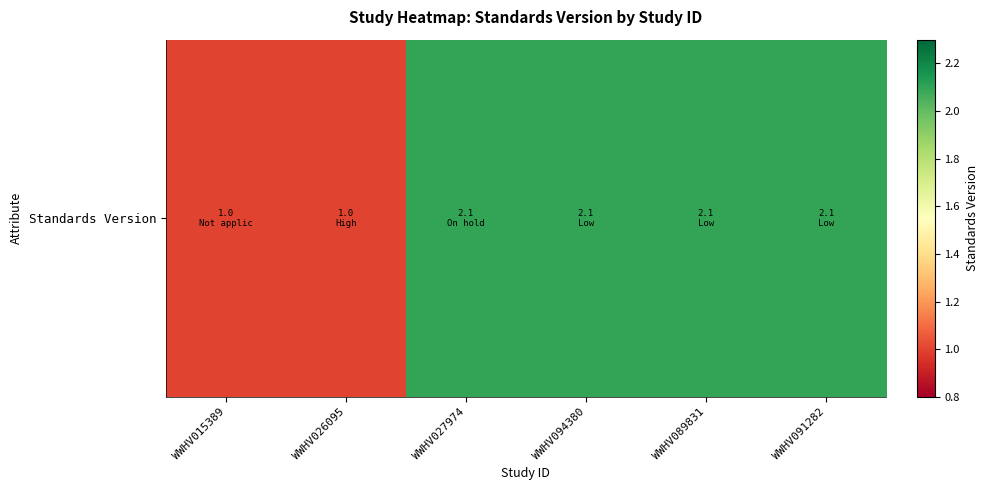

What value does the data have at WWHV026095?

1.0